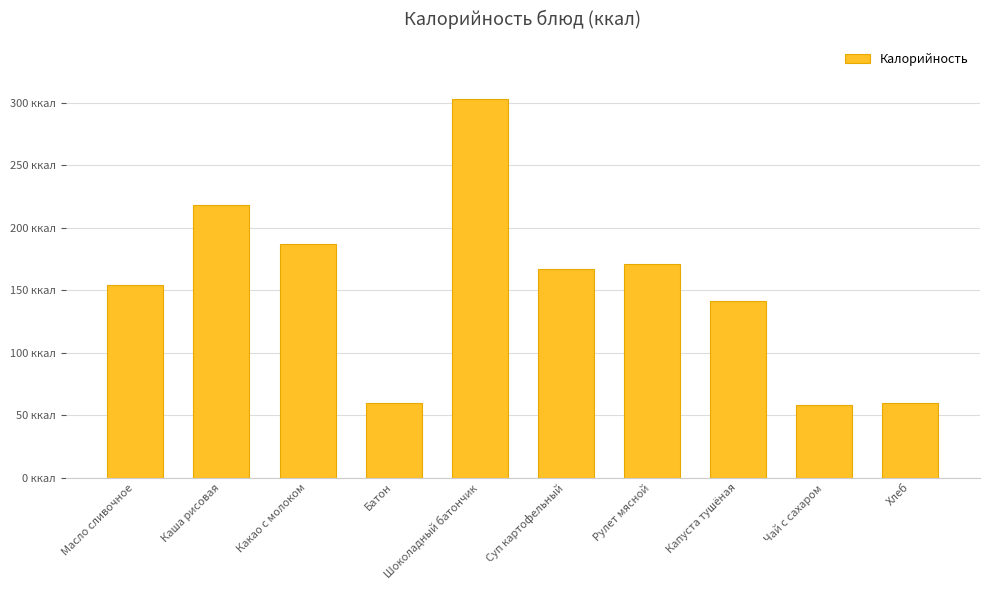

What is the sum of the values at Суп картофельный and Хлеб?

227